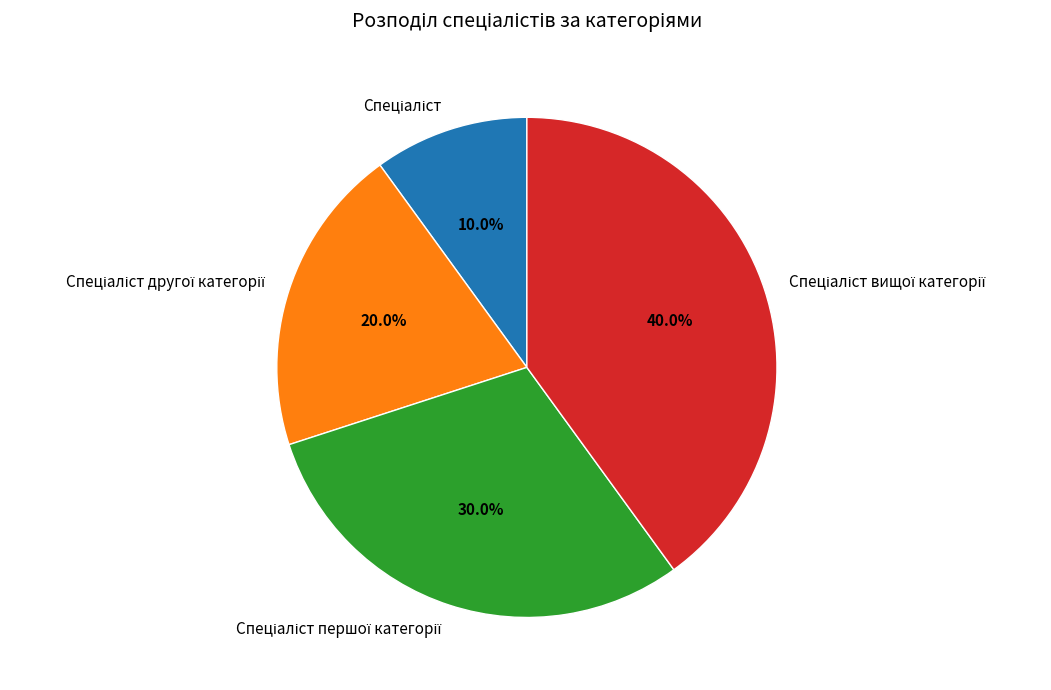

Does any single category account for the majority?

No